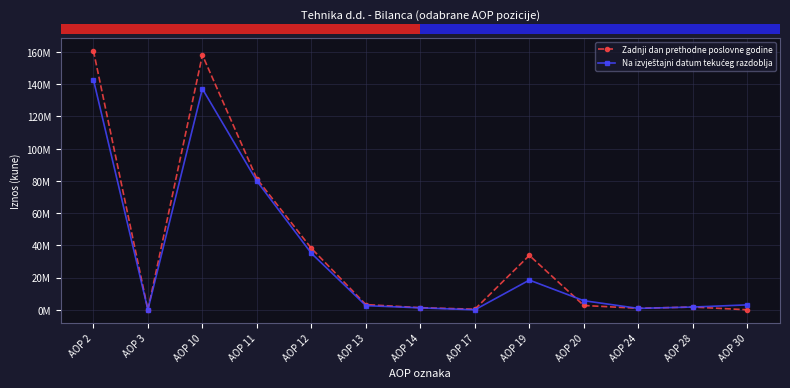

Rank the series by their average value, from lowest to highest.

Na izvještajni datum tekućeg razdoblja, Zadnji dan prethodne poslovne godine